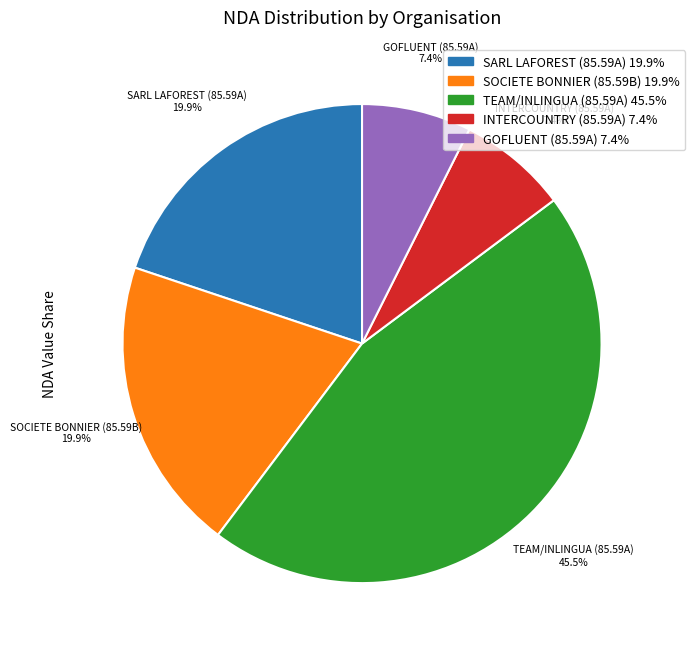

Is there any slice that represents more than half of the pie?

No